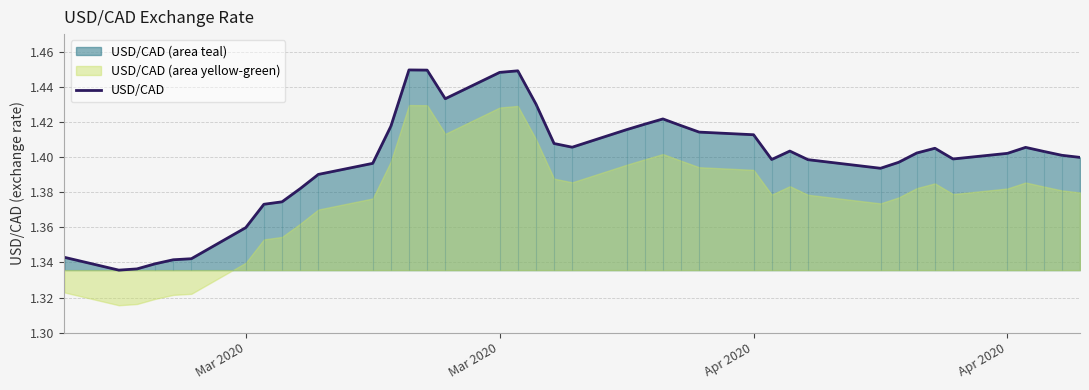

What is the difference between the second highest and minimum values?

0.1